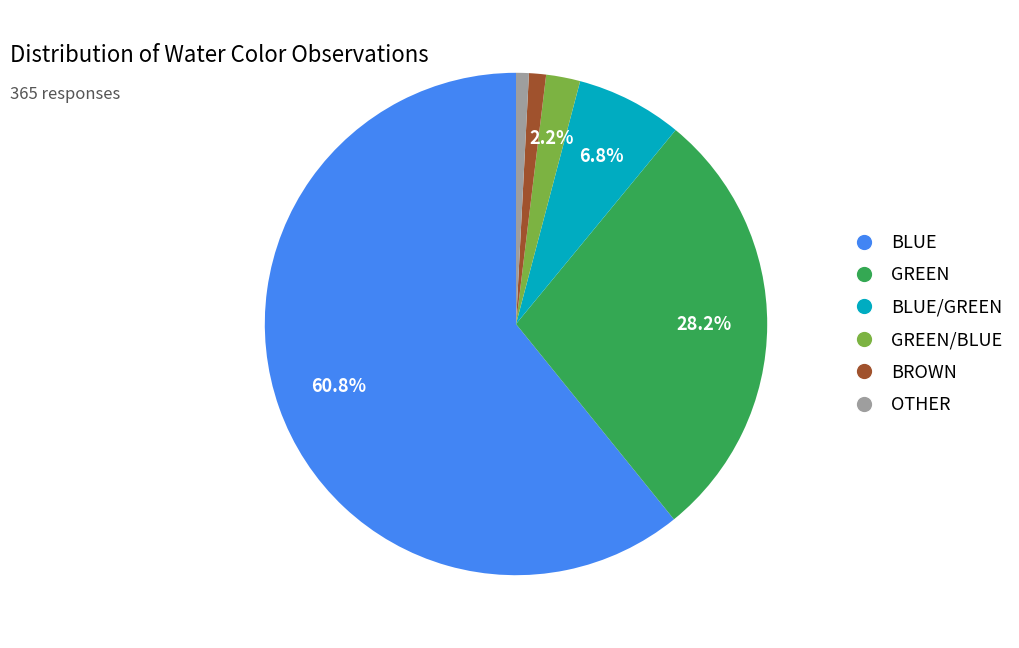

Is there any slice that represents more than half of the pie?

Yes